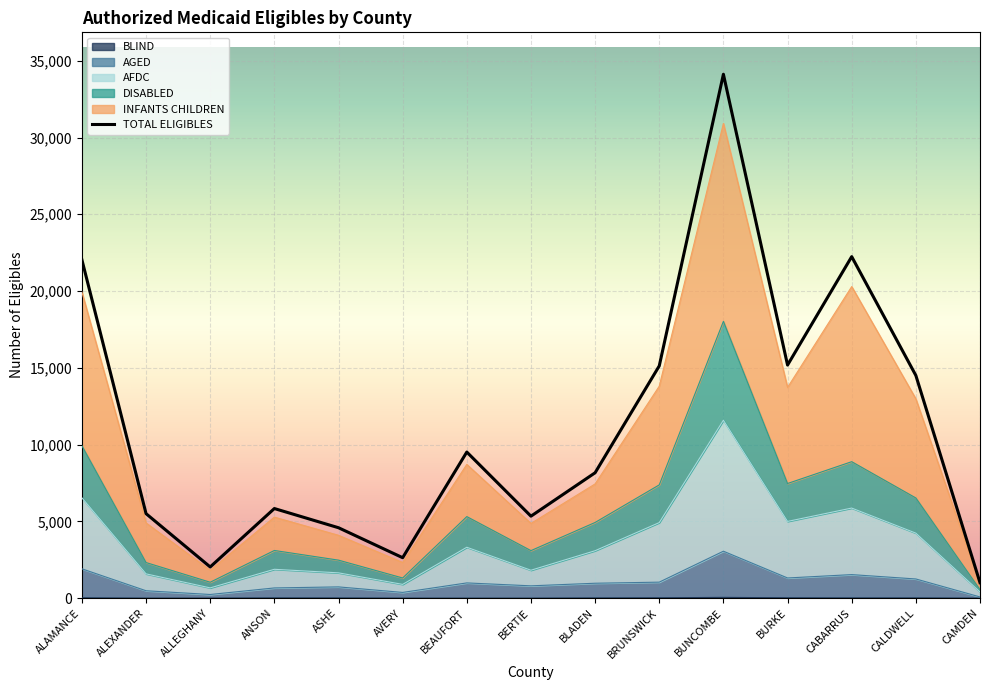

List the labels in order of AFDC value, largest first.

BUNCOMBE, ALAMANCE, CABARRUS, BURKE, BRUNSWICK, CALDWELL, BEAUFORT, BLADEN, ANSON, BERTIE, ASHE, ALEXANDER, AVERY, ALLEGHANY, CAMDEN